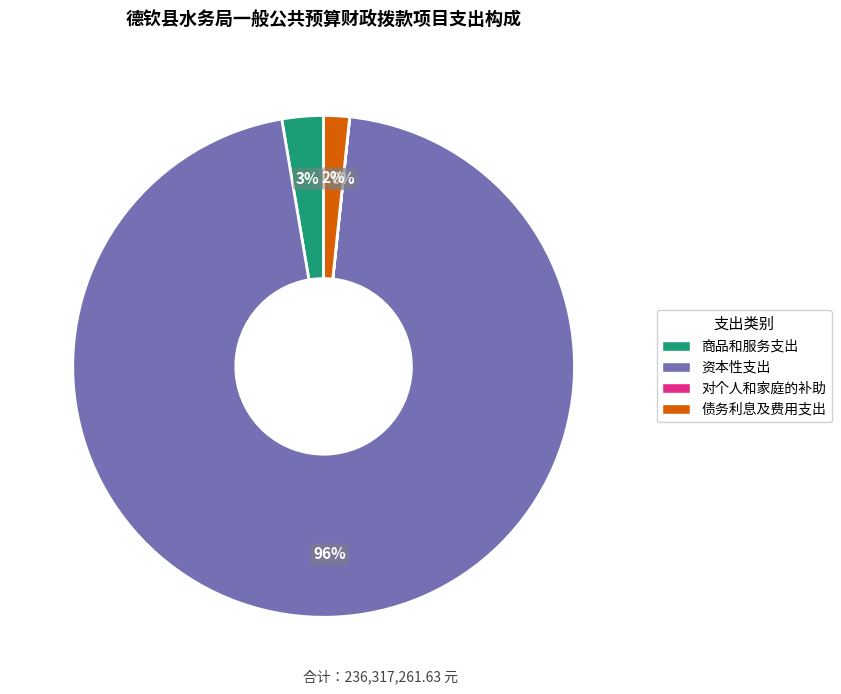

The 商品和服务支出 slice represents 3% of the pie. True or false?

True